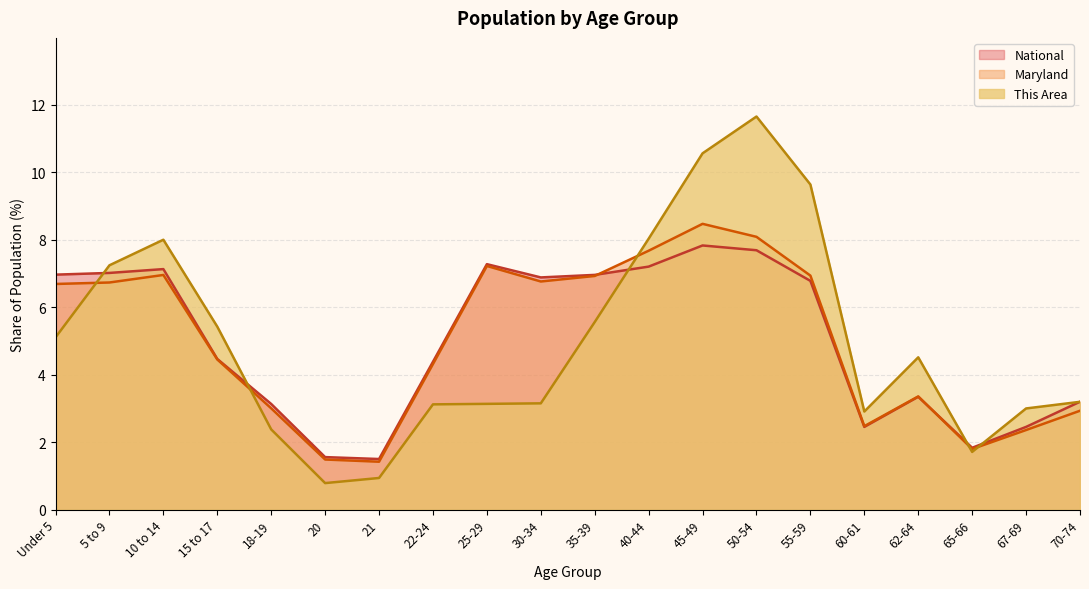

What is the difference between the highest and lowest values at 35-39?

1.4